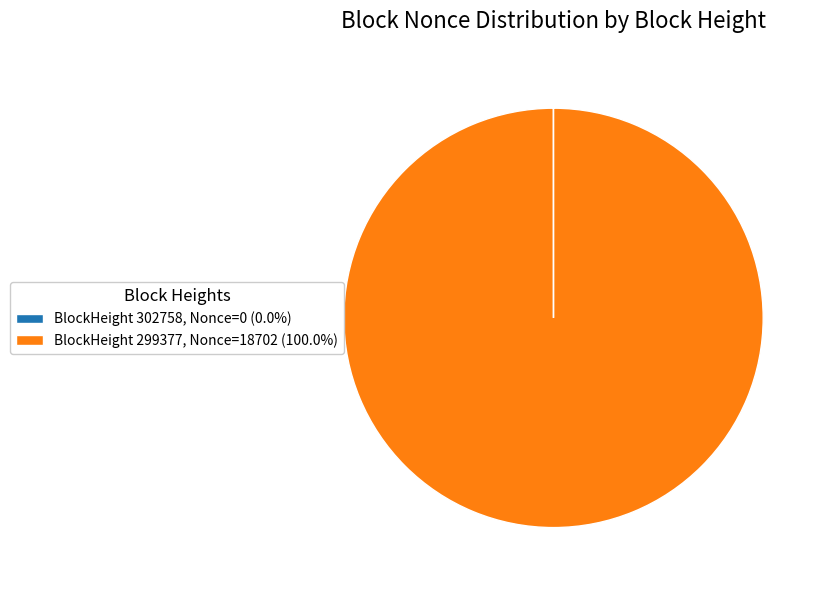

Does any single category account for the majority?

Yes